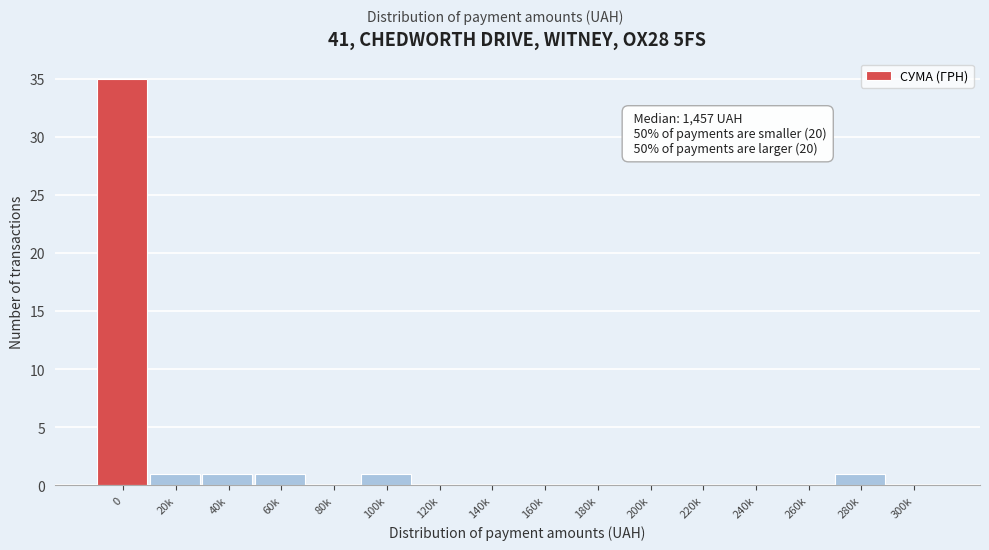

Reading left to right, list all the values displayed in this chart.

0=35	20k=1	40k=1	60k=1	80k=0	100k=1	120k=0	140k=0	160k=0	180k=0	200k=0	220k=0	240k=0	260k=0	280k=1	300k=0